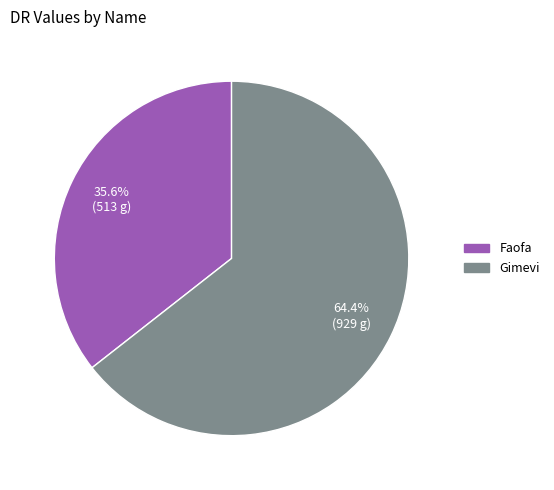

To the nearest percent, what portion does Gimevi represent?

64%